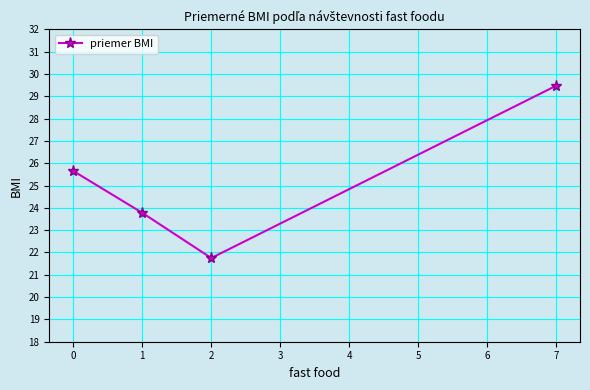

What is the maximum value shown in the chart?

29.5